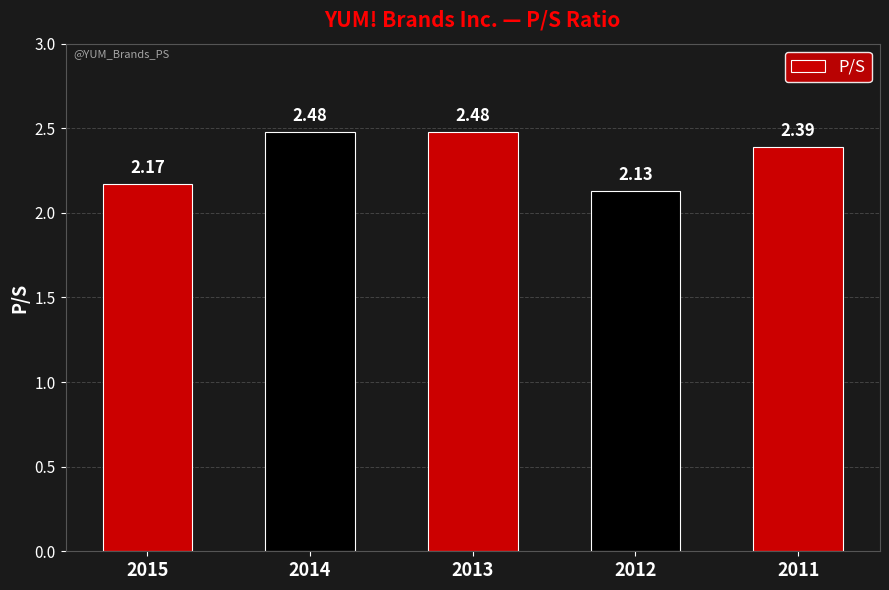

Count the values in the range 2 to 3.

5